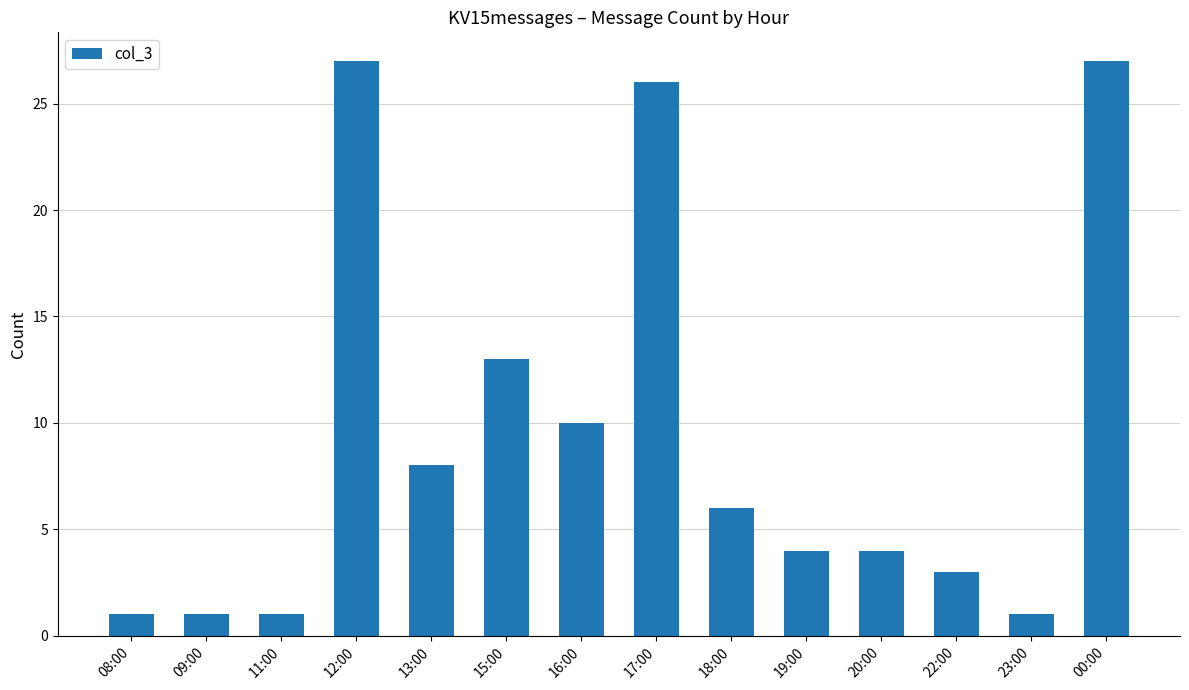

Where is the data nearest to the value 14?

15:00